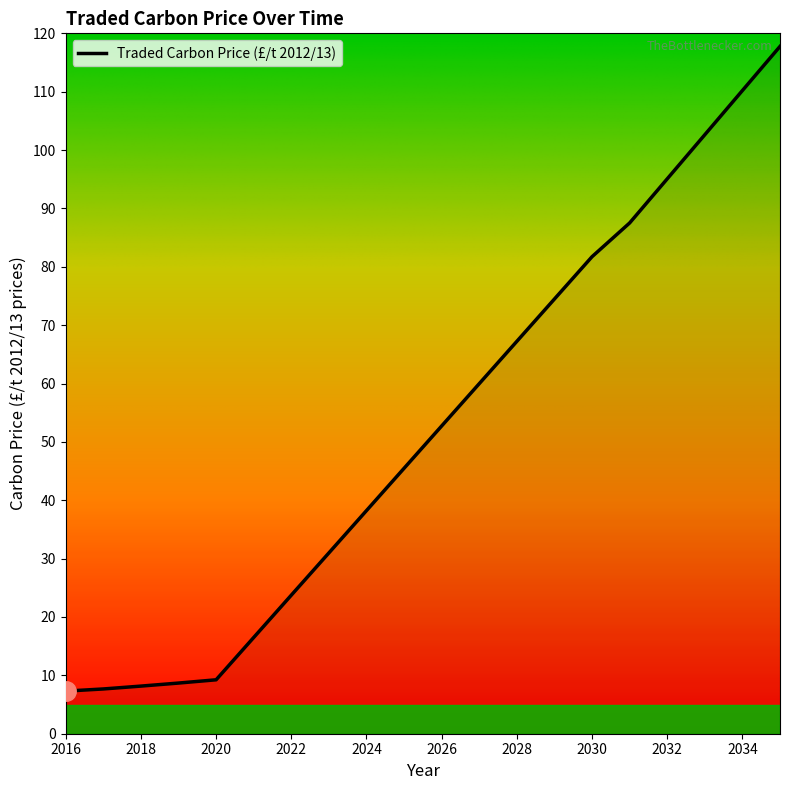

What is the greatest value displayed?

117.8